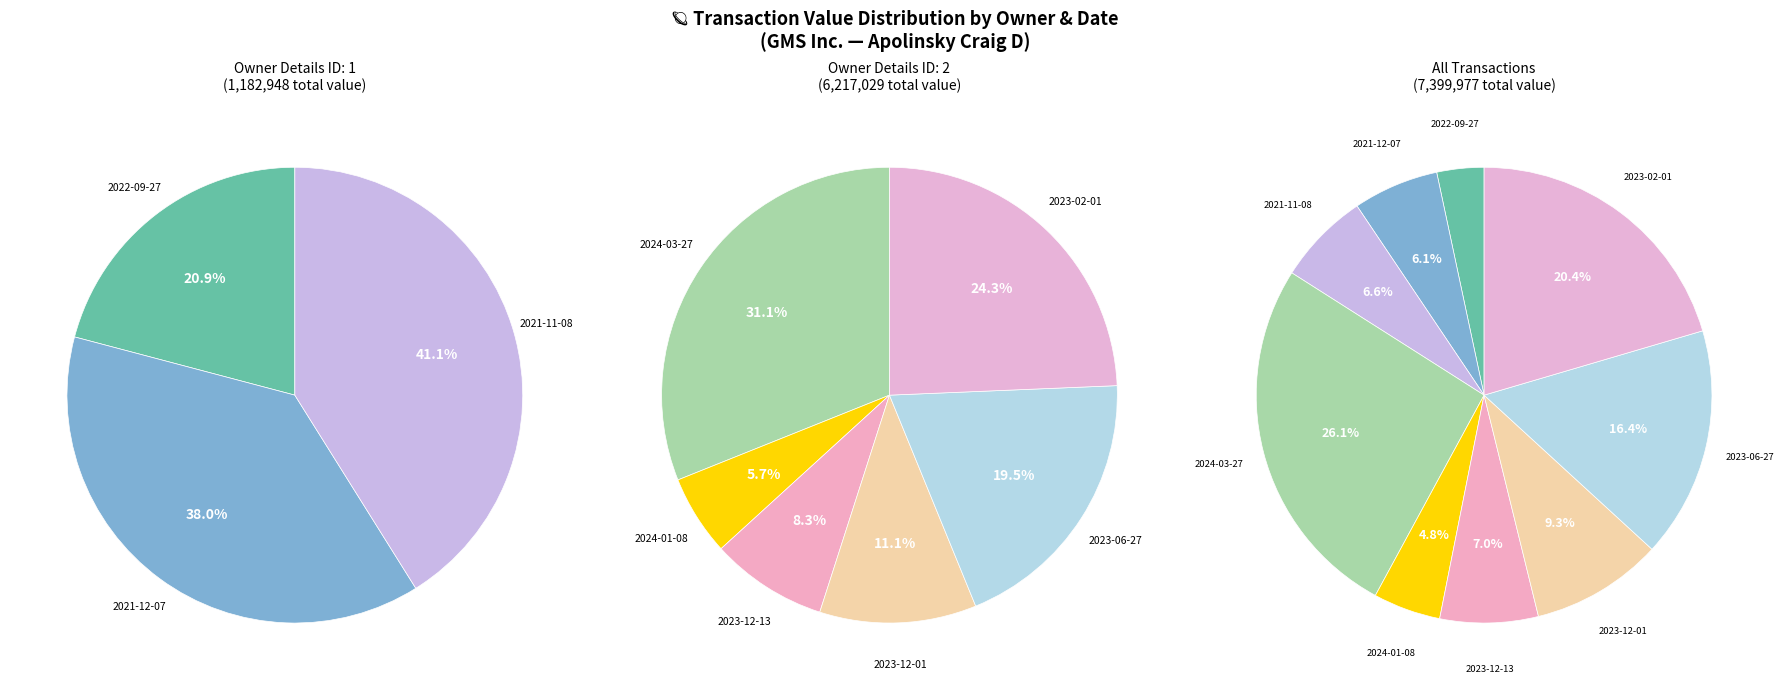

How much of the chart is everything except 2023-06-27?

83.6%